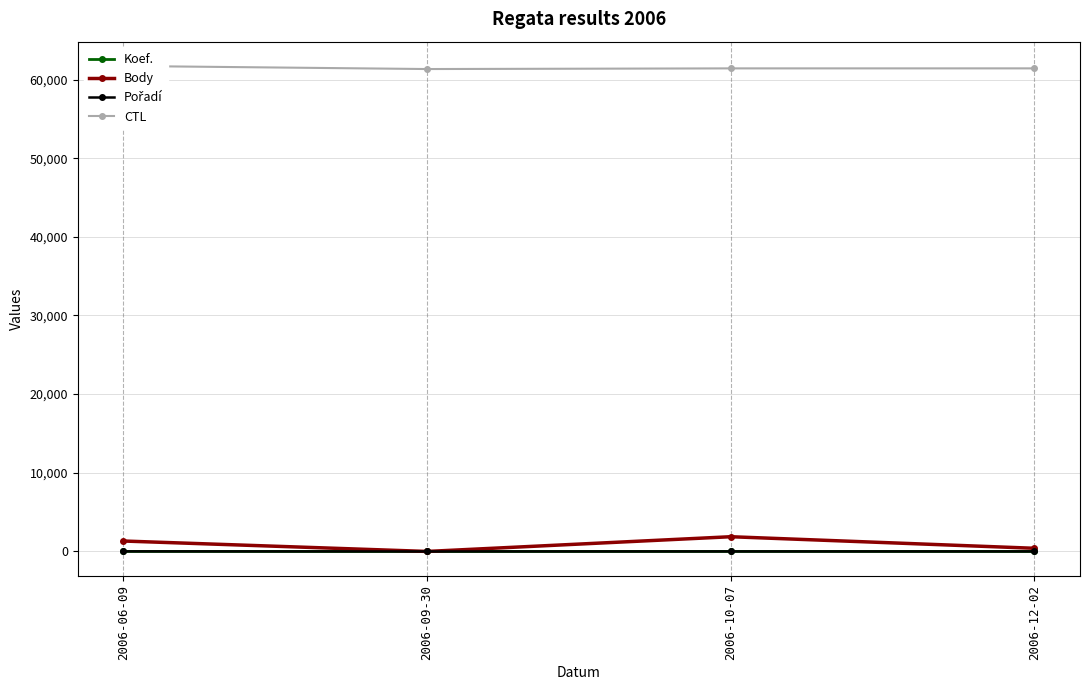

Reading left to right, what are all the values shown in this chart?

Koef.: 2006-06-09=4	2006-09-30=0	2006-10-07=3	2006-12-02=1
Body: 2006-06-09=1326	2006-09-30=0	2006-10-07=1872	2006-12-02=402
Pořadí: 2006-06-09=10	2006-09-30=0	2006-10-07=3	2006-12-02=3
CTL: 2006-06-09=61727	2006-09-30=61333	2006-10-07=61417	2006-12-02=61419